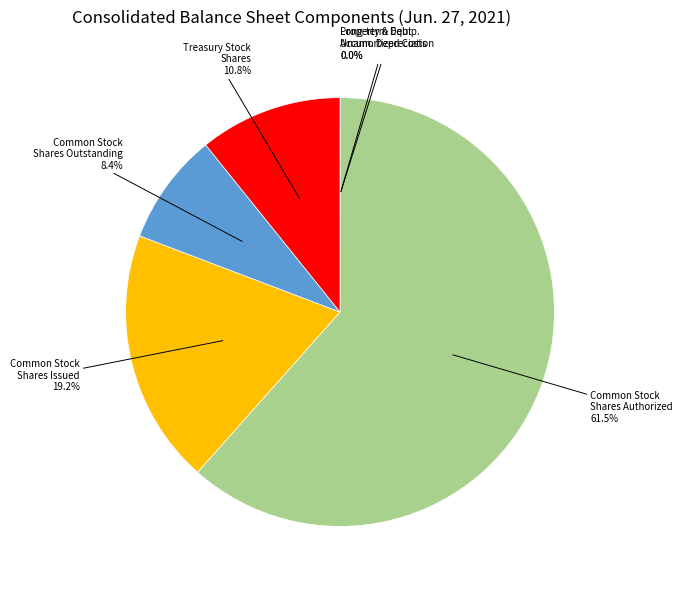

Does any single category account for the majority?

Yes